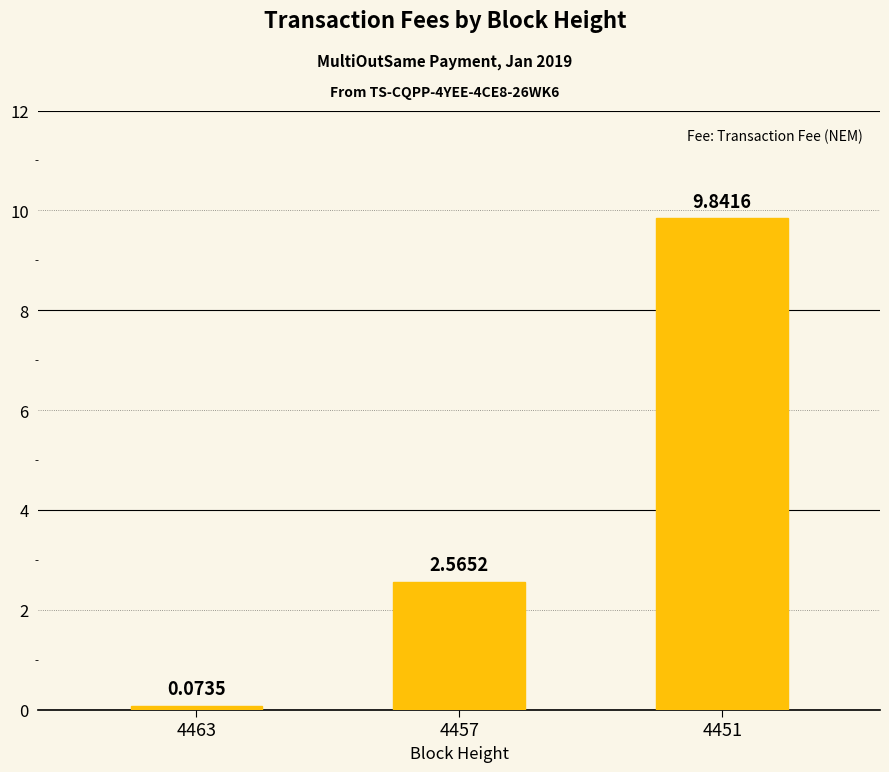

What is the greatest value displayed?

9.8